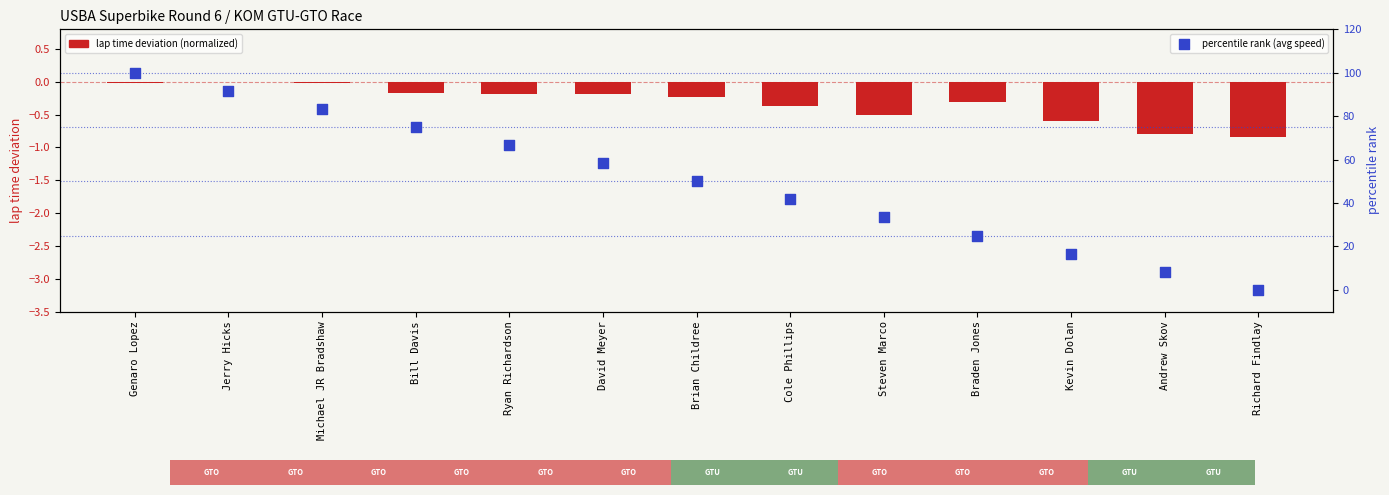

Is the value of lap time deviation (normalized) at Brian Childree greater than the value of percentile rank (avg speed) at Michael JR Bradshaw?

No